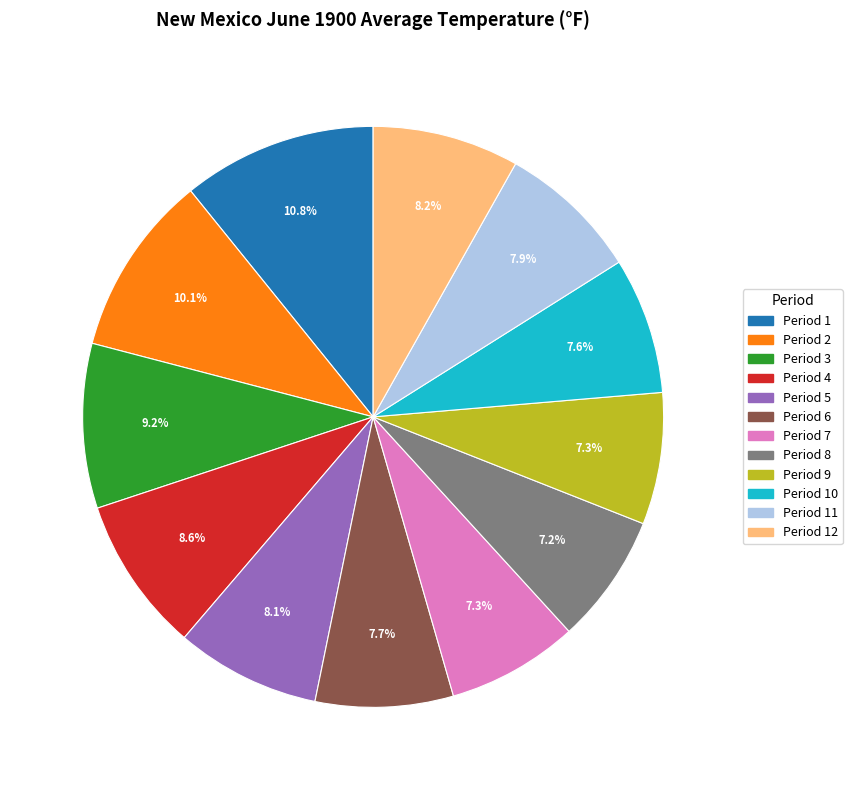

Which has a higher value, Period 1 or Period 7?

Period 1